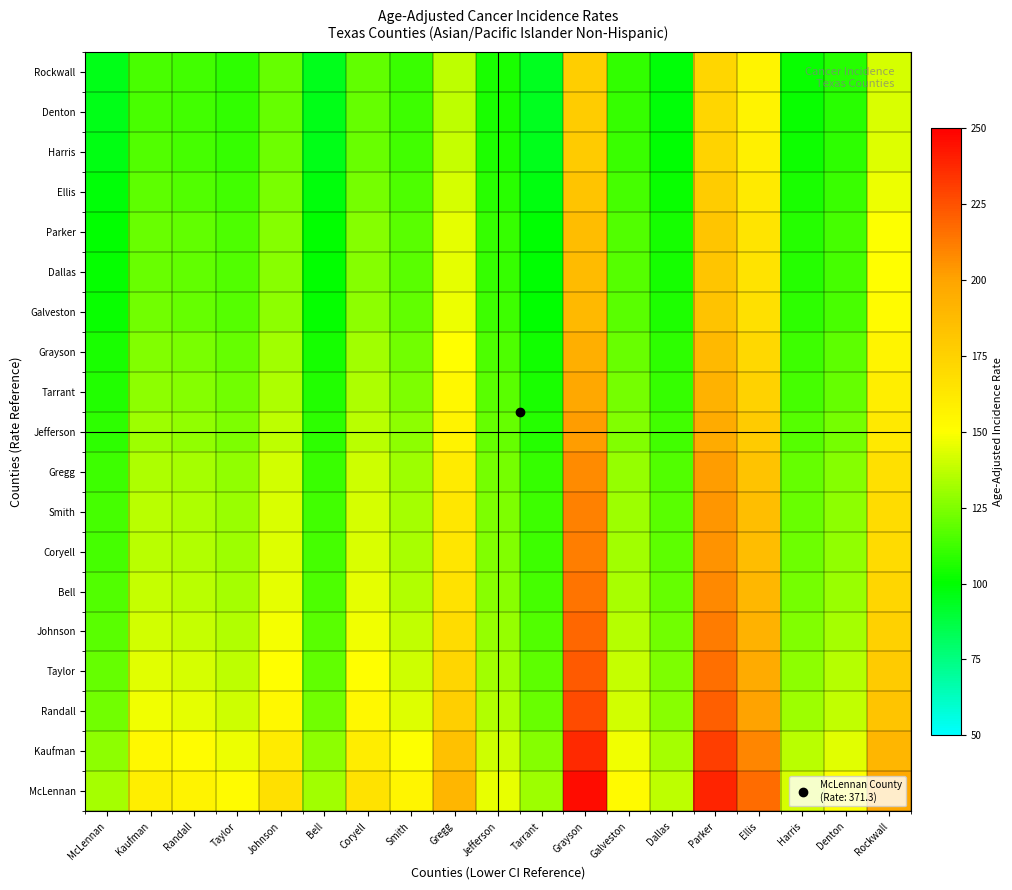

At how many categories does at least one series exceed 116?

19